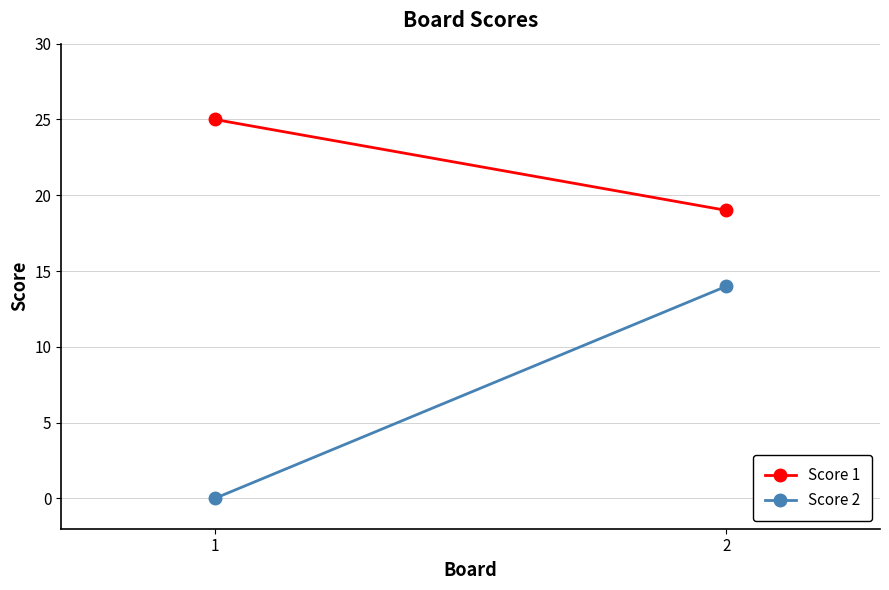

Rank the categories by Score 1 value from highest to lowest.

1, 2